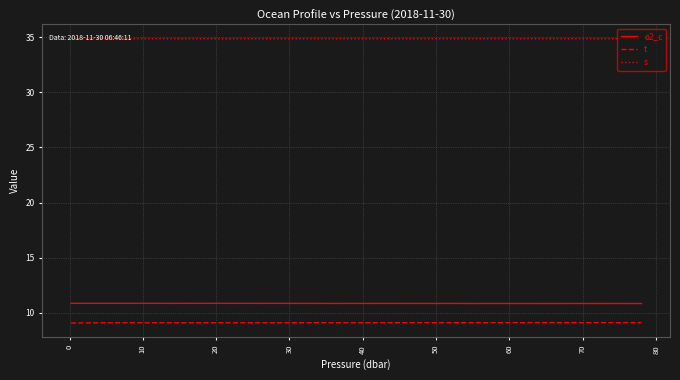

What are all the series names shown in the legend?

o2_c, t, s